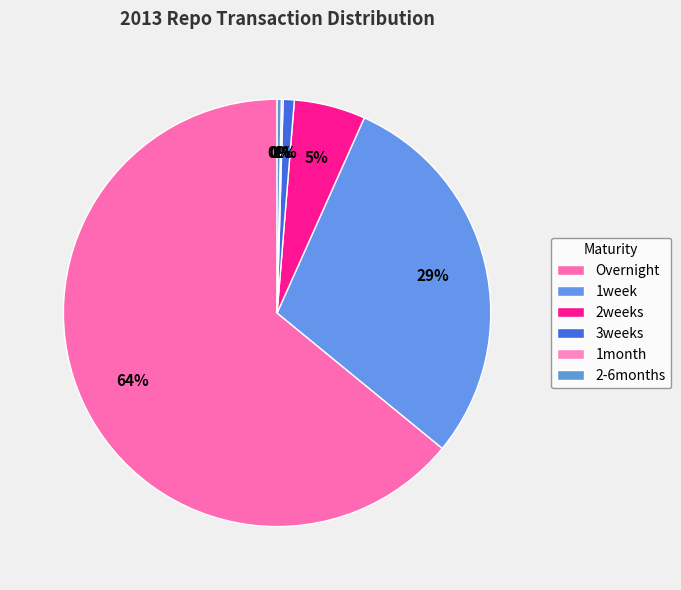

Is there a majority slice in this chart?

Yes